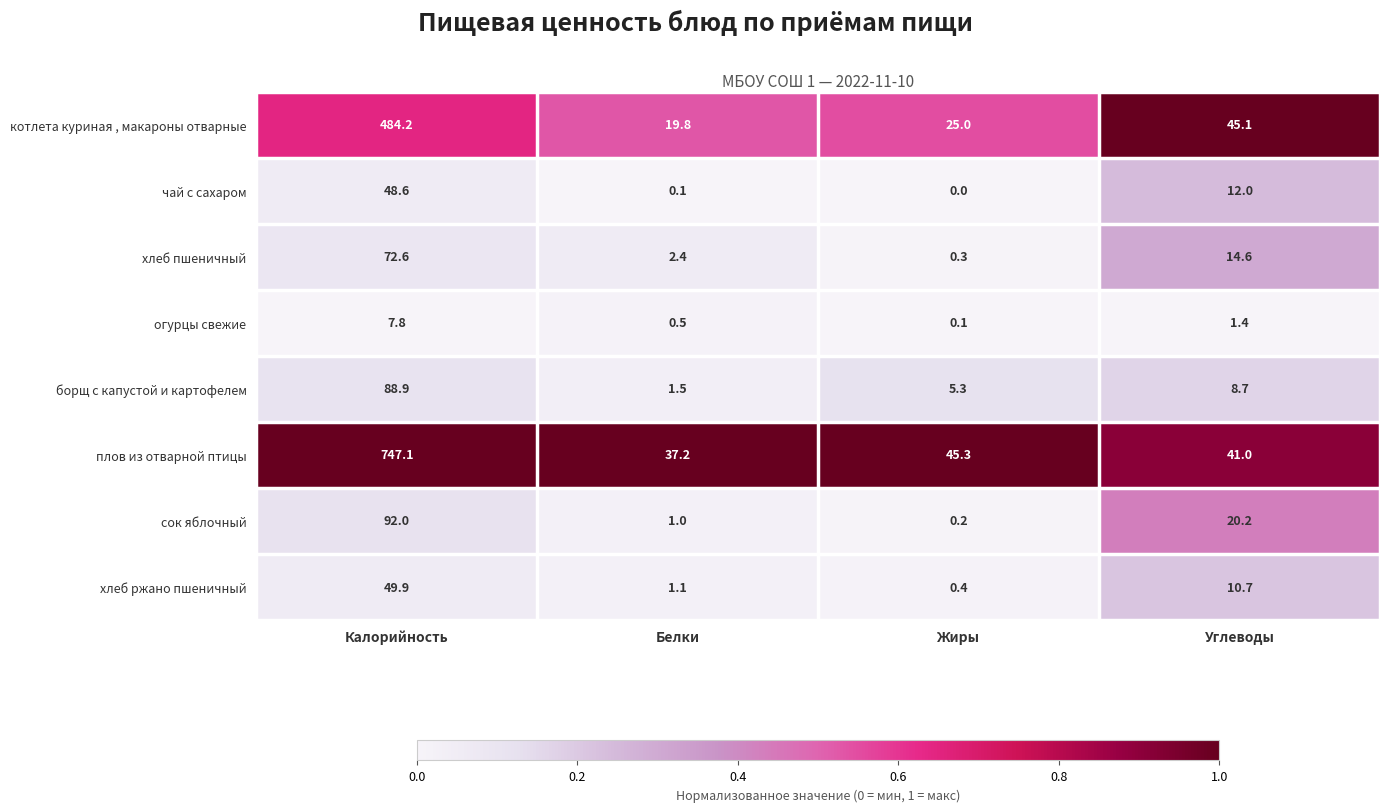

What is the sum of the хлеб пшеничный values at Белки and Калорийность?

75.0